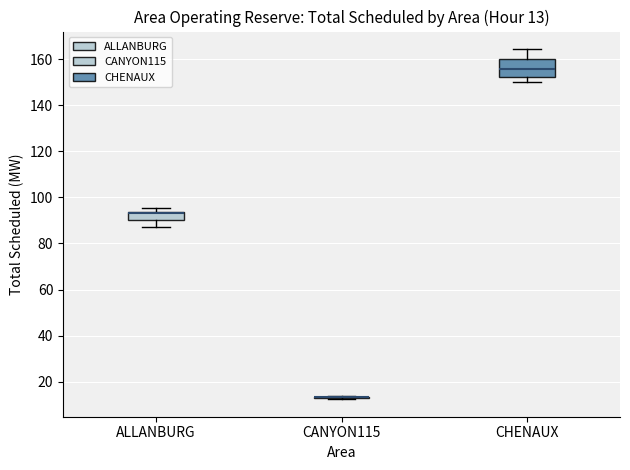

Comparing the boxes themselves (not the whiskers), which one is the tallest?

CHENAUX